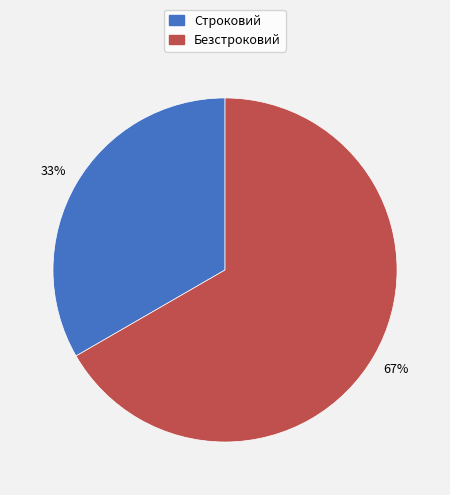

Is Безстроковий the majority of the pie?

Yes